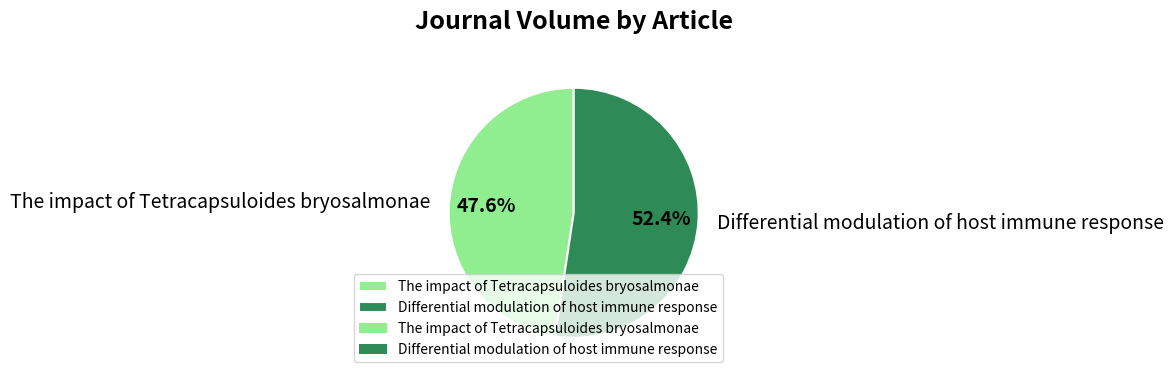

To the nearest percent, what is the difference between the The impact of Tetracapsuloides bryosalmonae and Differential modulation of host immune response slice percentages?

5%